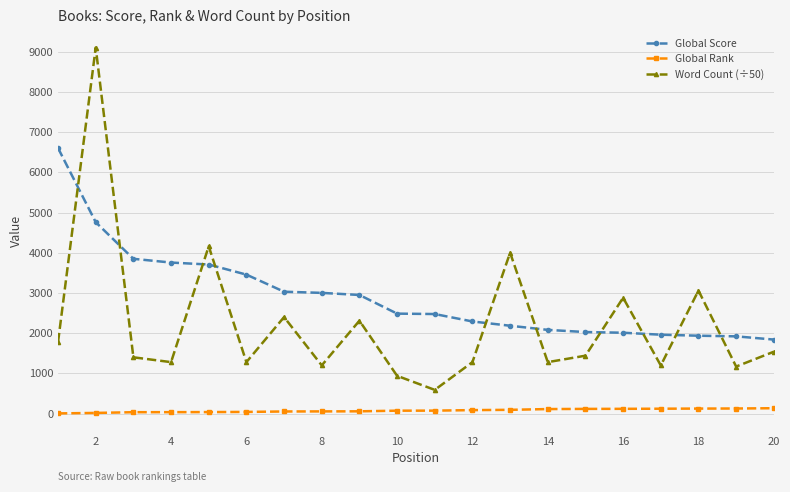

What is the difference between the second highest and second lowest values in the Global Rank series?

110.0